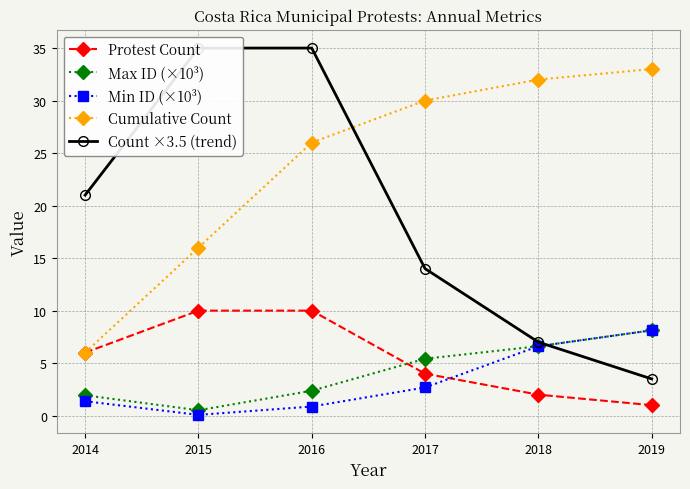

Where does the Count ×3.5 (trend) series first go above 21?

2015